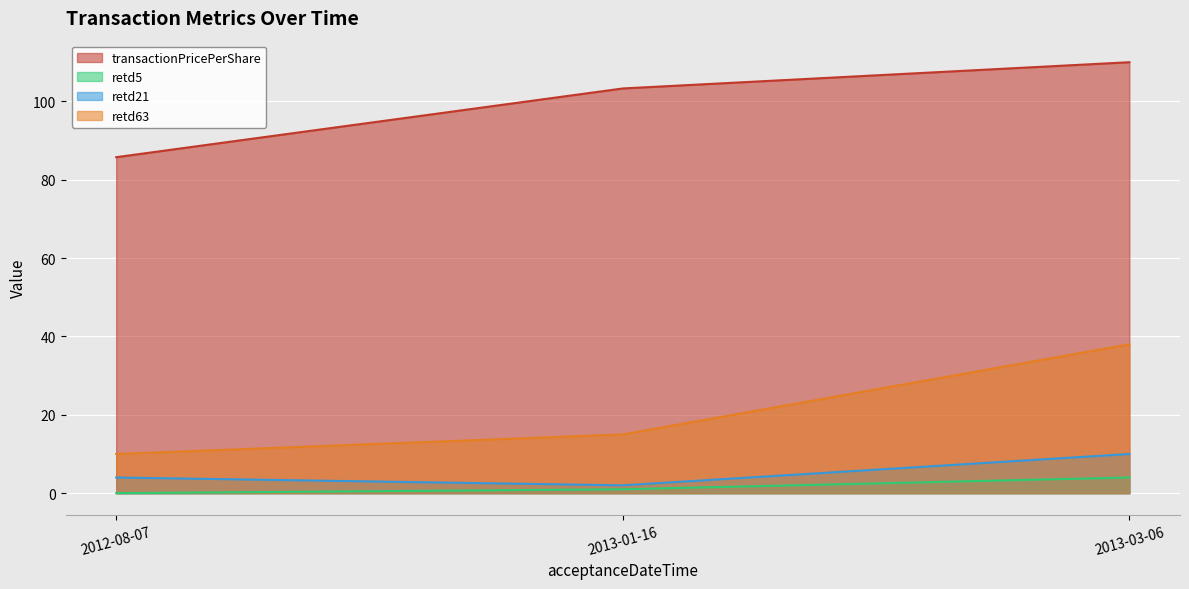

What is the sum of the retd21 values at 2013-03-06 and 2013-01-16?

12.0